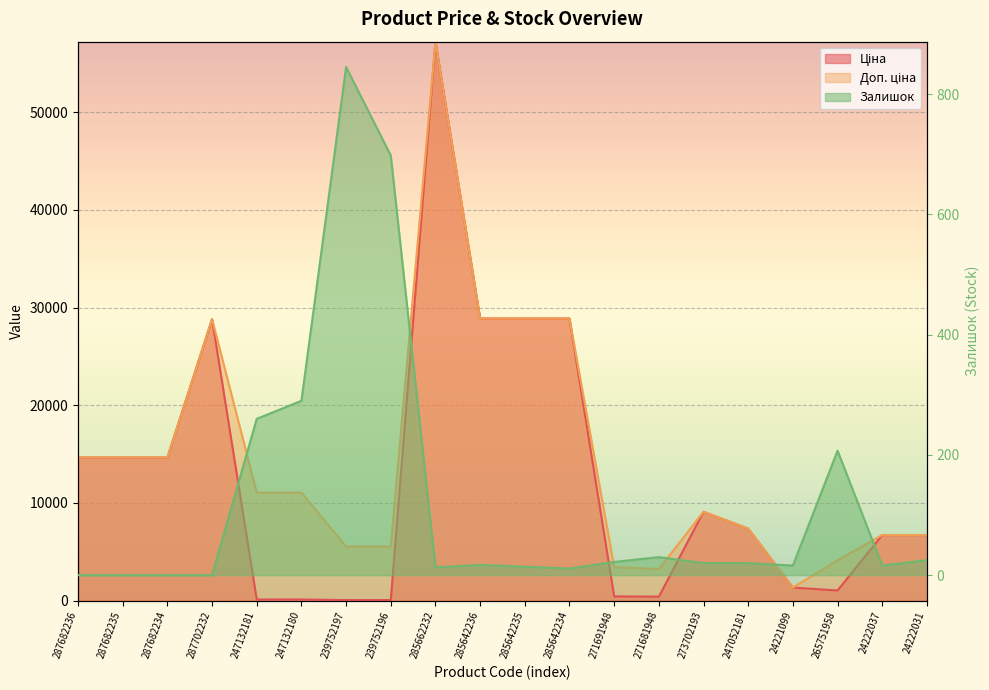

True or false: Доп. ціна and Ціна cross at least once.

False